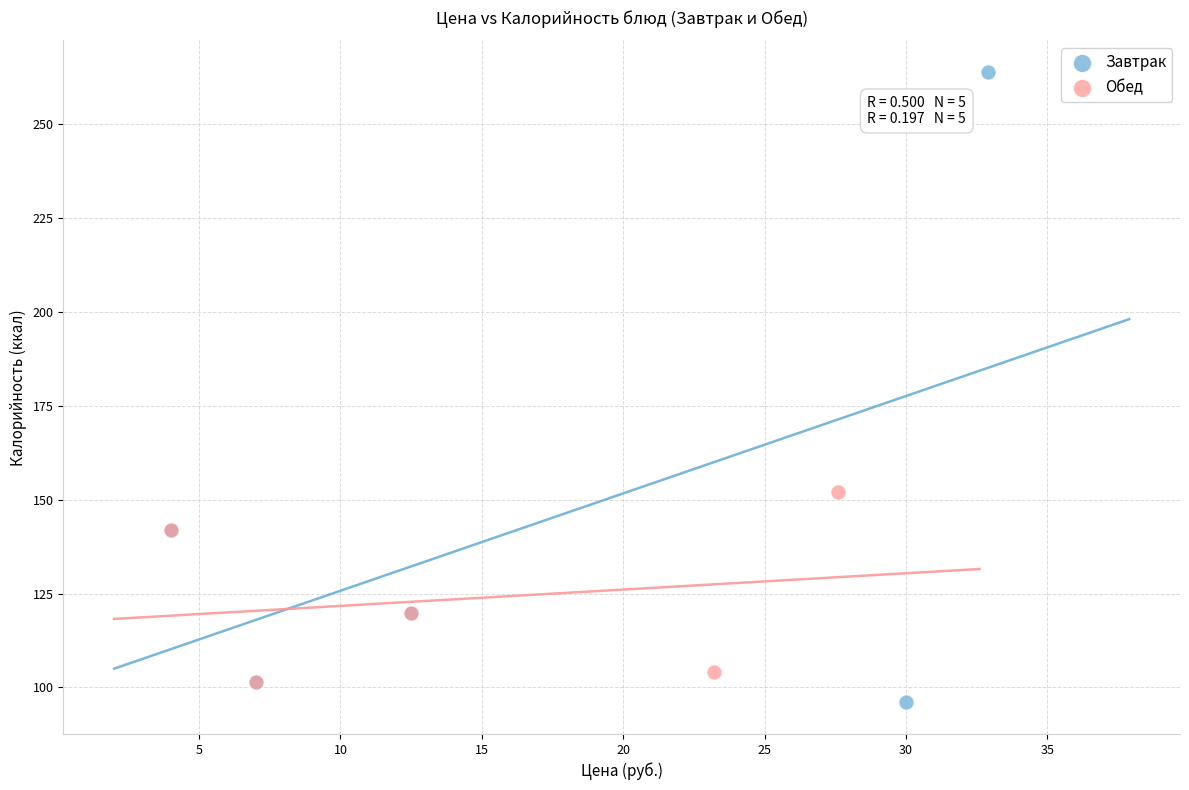

Which series has the widest spread of Y values?

Завтрак